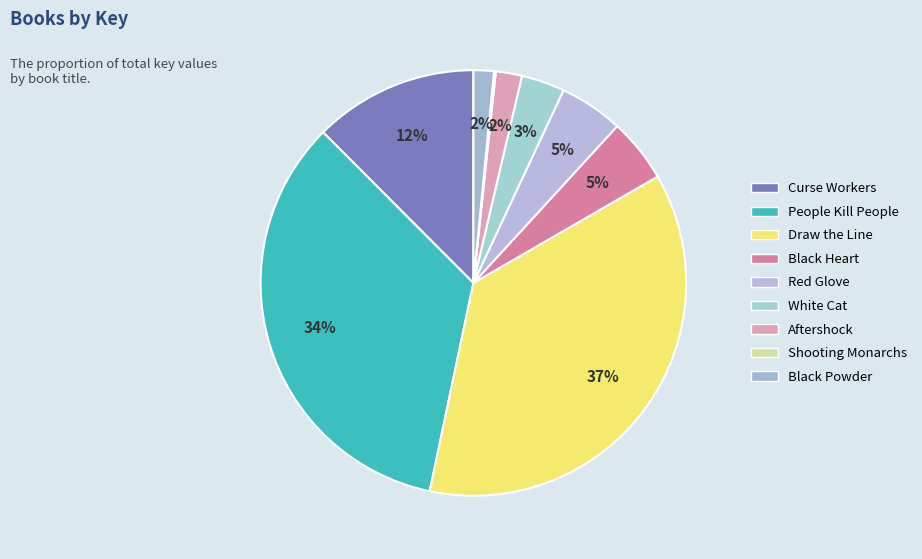

How many segments does this pie chart have?

9